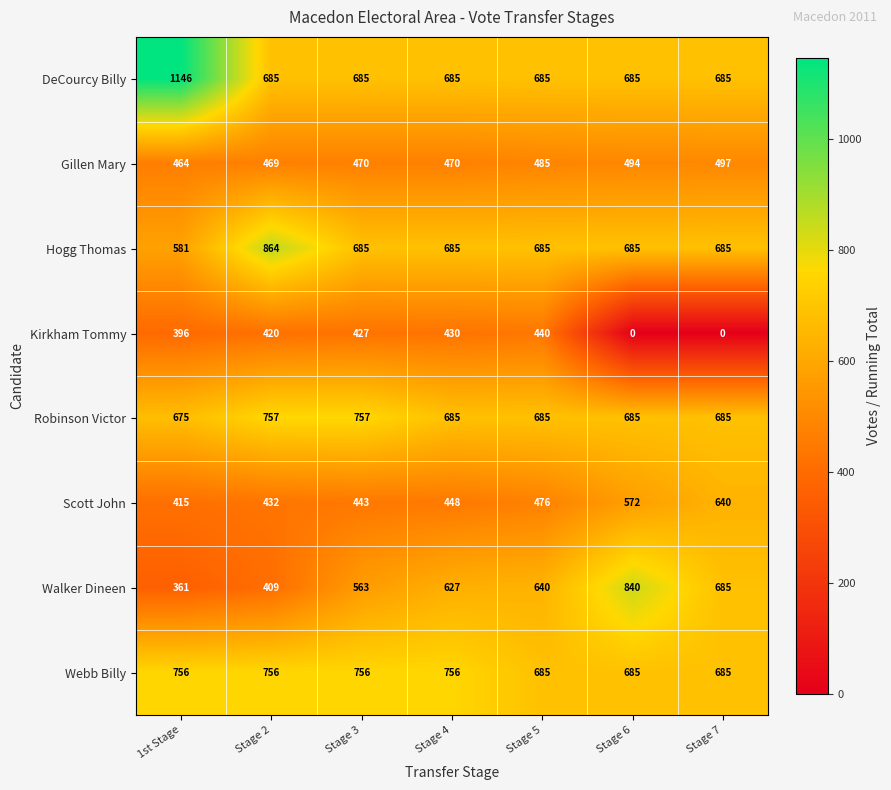

What is the approximate value of Scott John at 1st Stage, to the nearest 10?

420